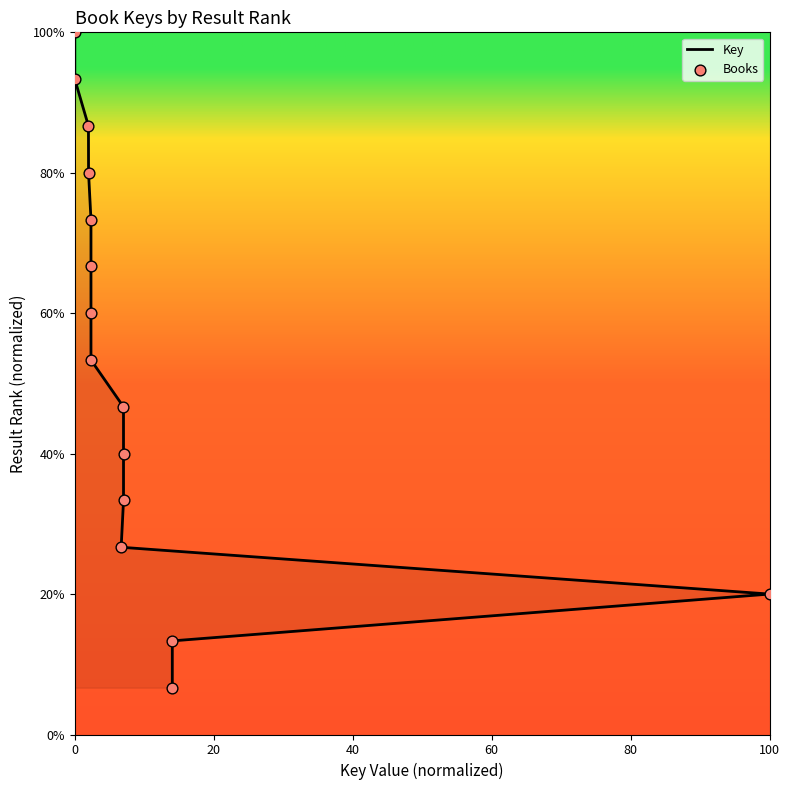

Which series contains the highest Y value?

Key